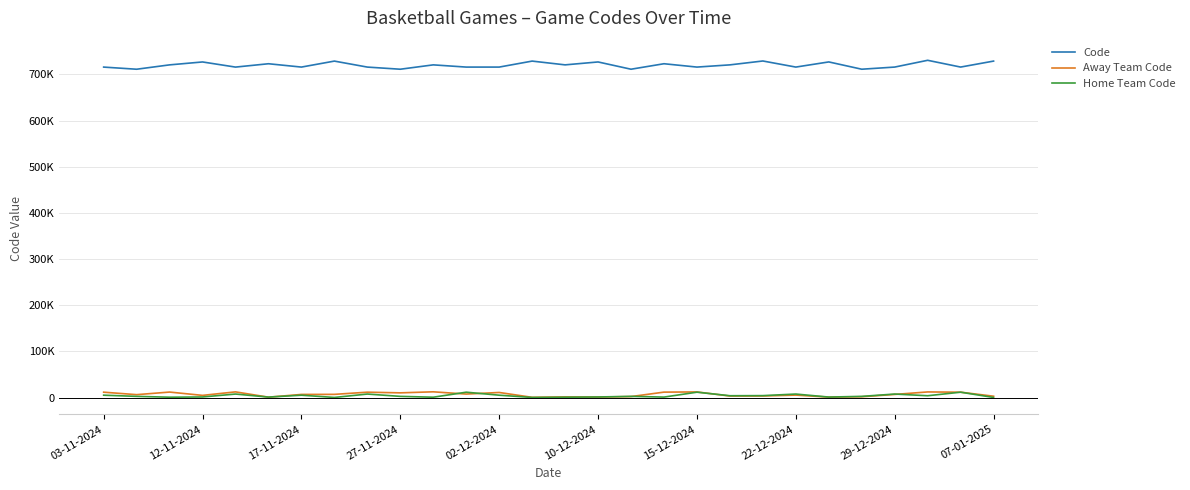

Does the chart display data point markers on the line(s)?

No